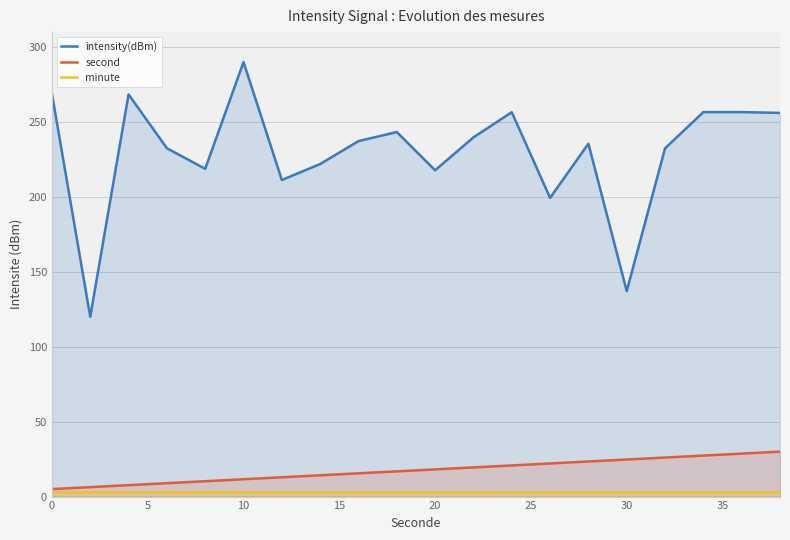

Reading left to right, list all the values displayed in this chart.

intensity(dBm): 268.9	120.0	268.4	232.5	218.8	290.0	211.3	222.0	237.3	243.3	217.8	239.8	256.5	199.4	235.5	137.2	232.4	256.6	256.6	256.1
second: 5.0	6.3	7.6	8.9	10.3	11.6	12.9	14.2	15.5	16.8	18.2	19.5	20.8	22.1	23.4	24.7	26.1	27.4	28.7	30.0
minute: 3.0	3.0	3.0	3.0	3.0	3.0	3.0	3.0	3.0	3.0	3.0	3.0	3.0	3.0	3.0	3.0	3.0	3.0	3.0	3.0